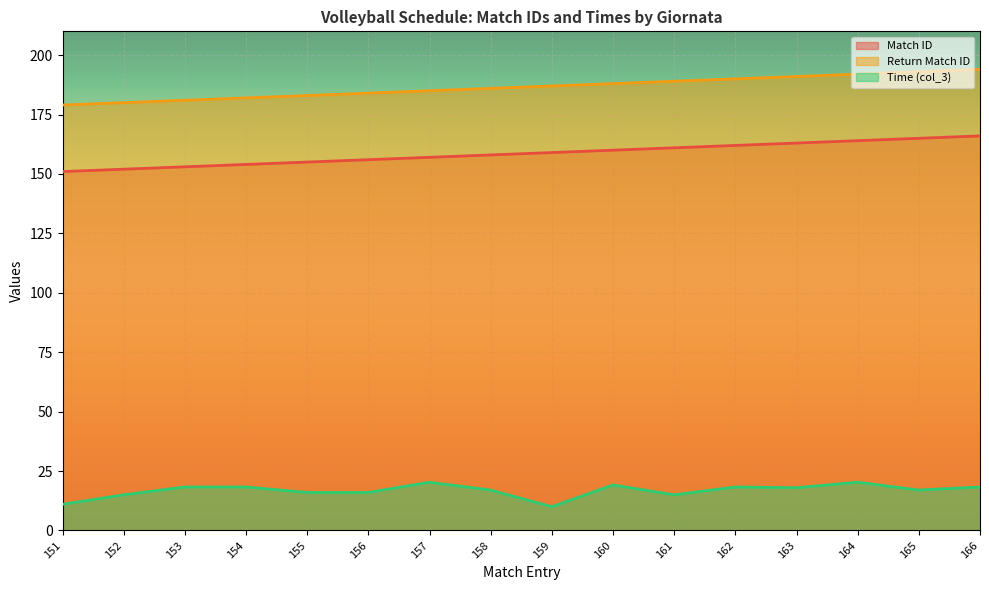

How many series are shown in this chart?

3